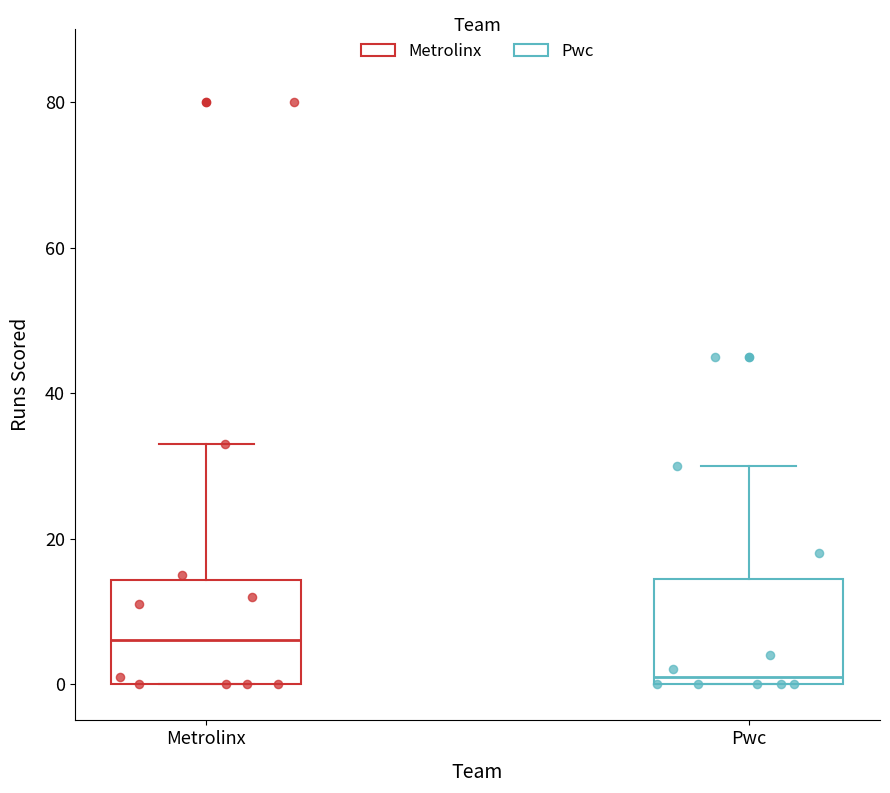

Where does the median line of the box for Metrolinx sit on the y-axis? The values are not printed on the chart, so give them approximately, as read against the axis.

6